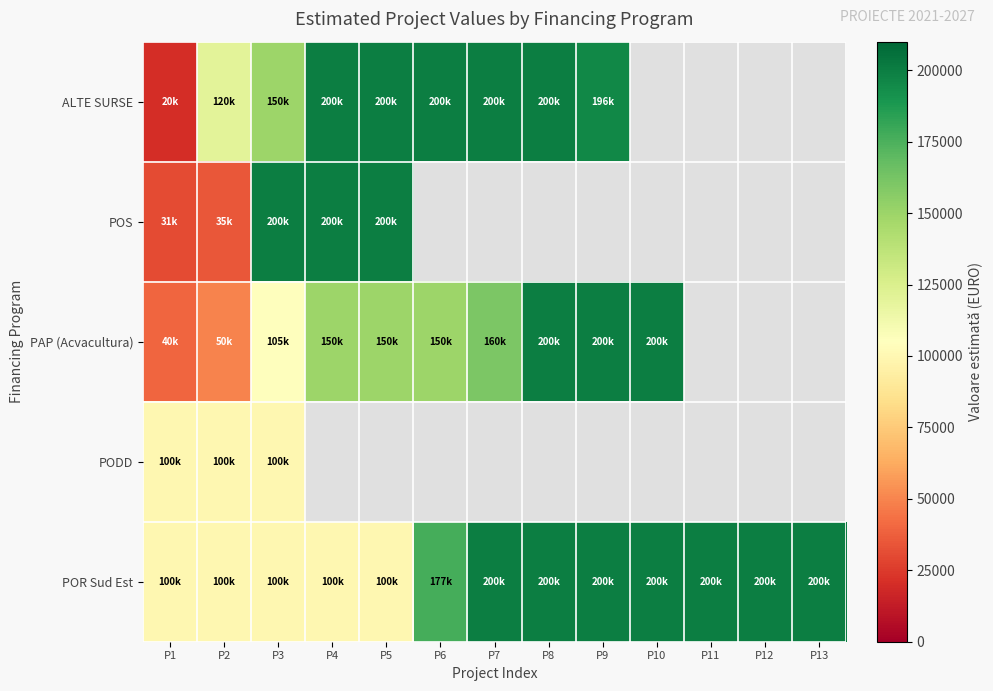

What is the difference between the highest and lowest values at P9?

3954.2